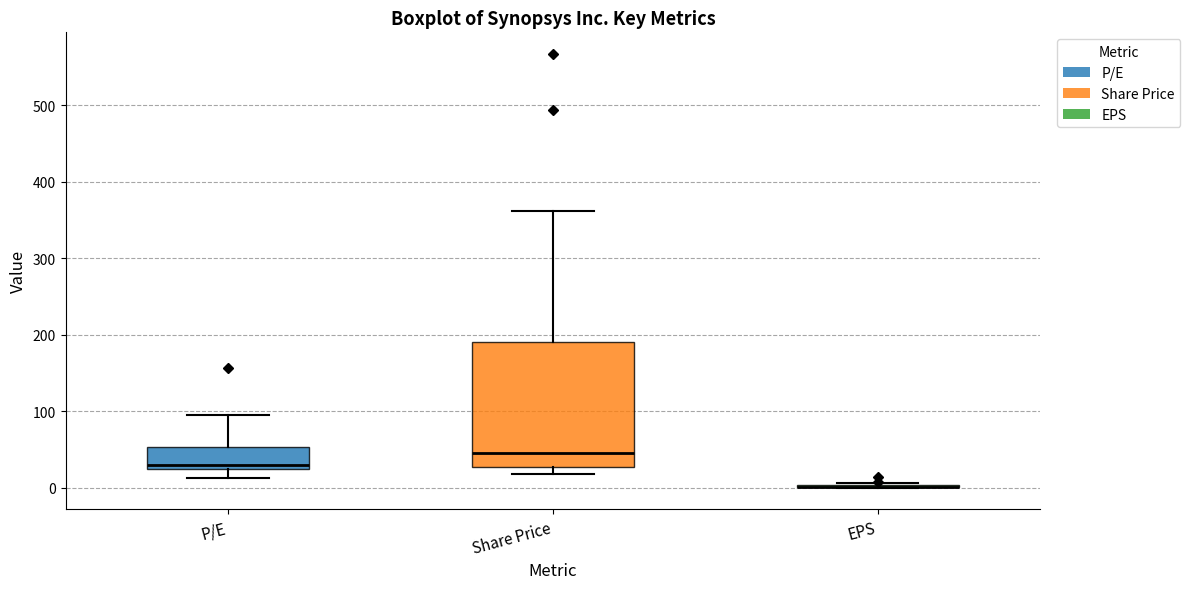

Reading left to right, transcribe this box plot: for each box, give where its median line is, the range the box spans, and where its two whiskers end, as read against the y-axis. The values are not printed on the chart, so give them approximately, as read against the axis.

P/E: median 30, box 20 to 50, whiskers 10 to 100
Share Price: median 50, box 30 to 190, whiskers 20 to 360
EPS: box collapsed to a line at 0, whiskers 0 to 10